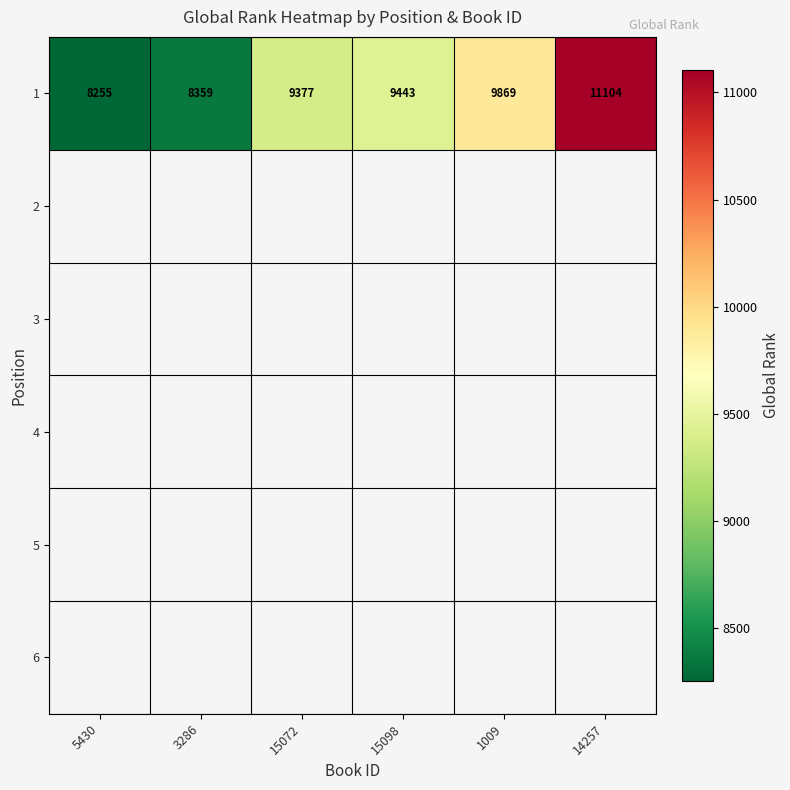

The value of 1 at 3286 is 4242. True or false?

False